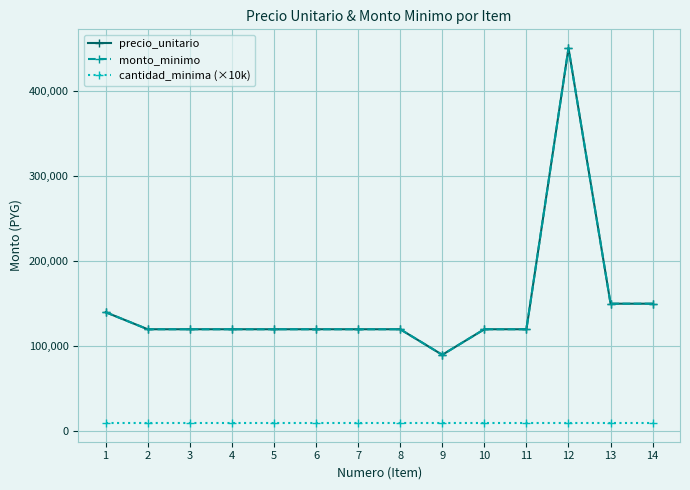

Is this an area chart (filled region under the line)?

No